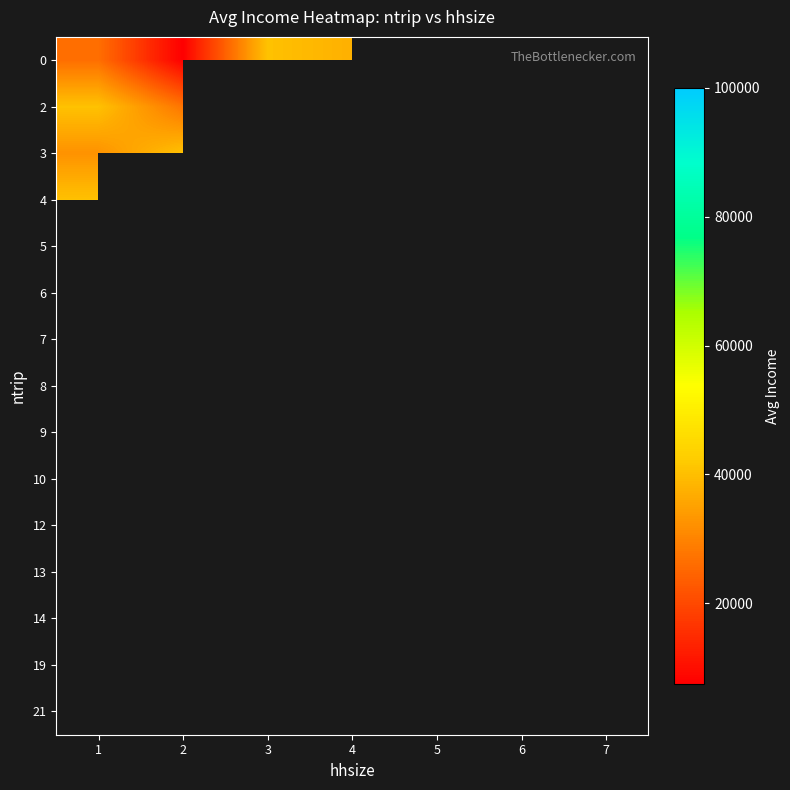

How many values in 12 are above zero?

1